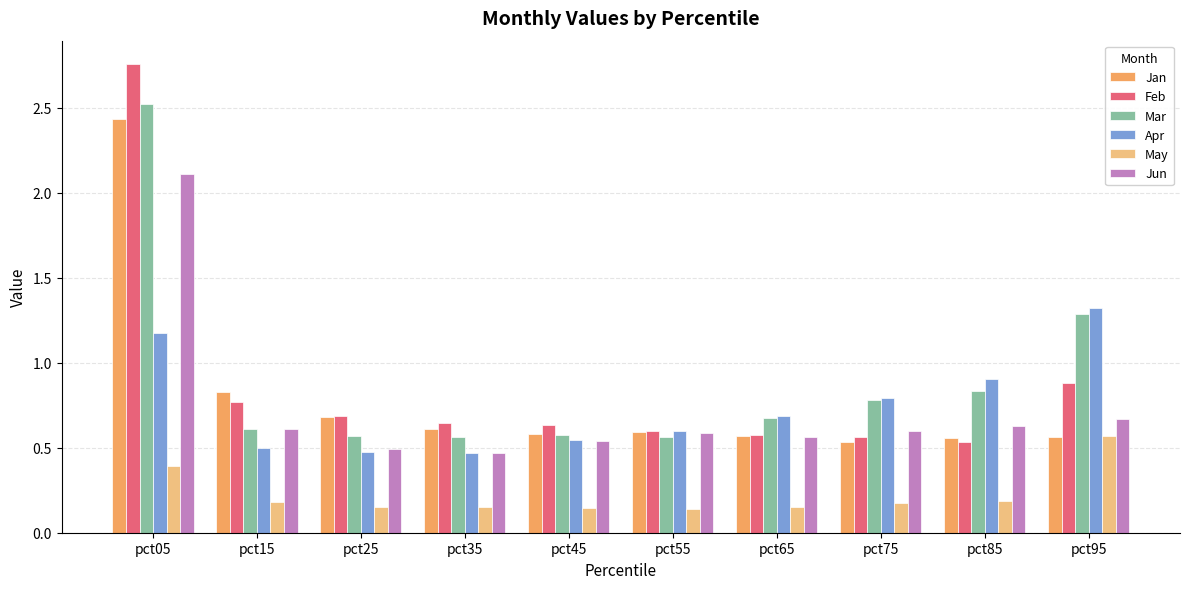

Which series changed the most between pct05 and pct25?

Feb